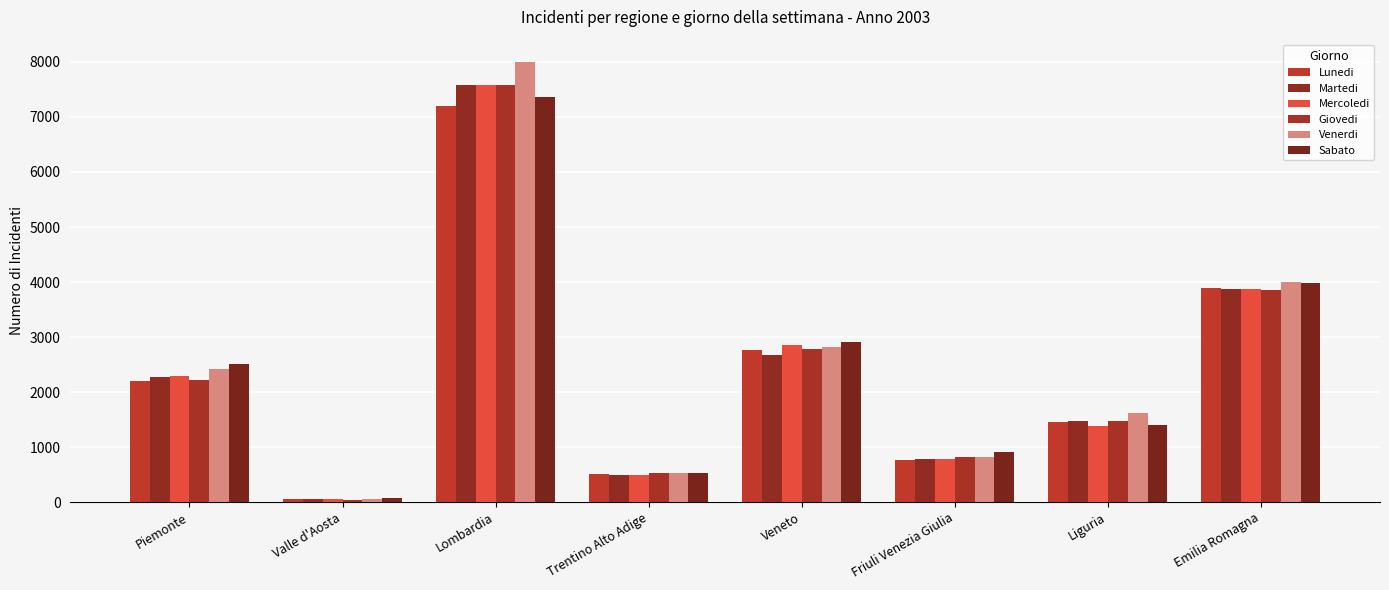

The Giovedi series shows 1469 at Liguria. True or false?

True